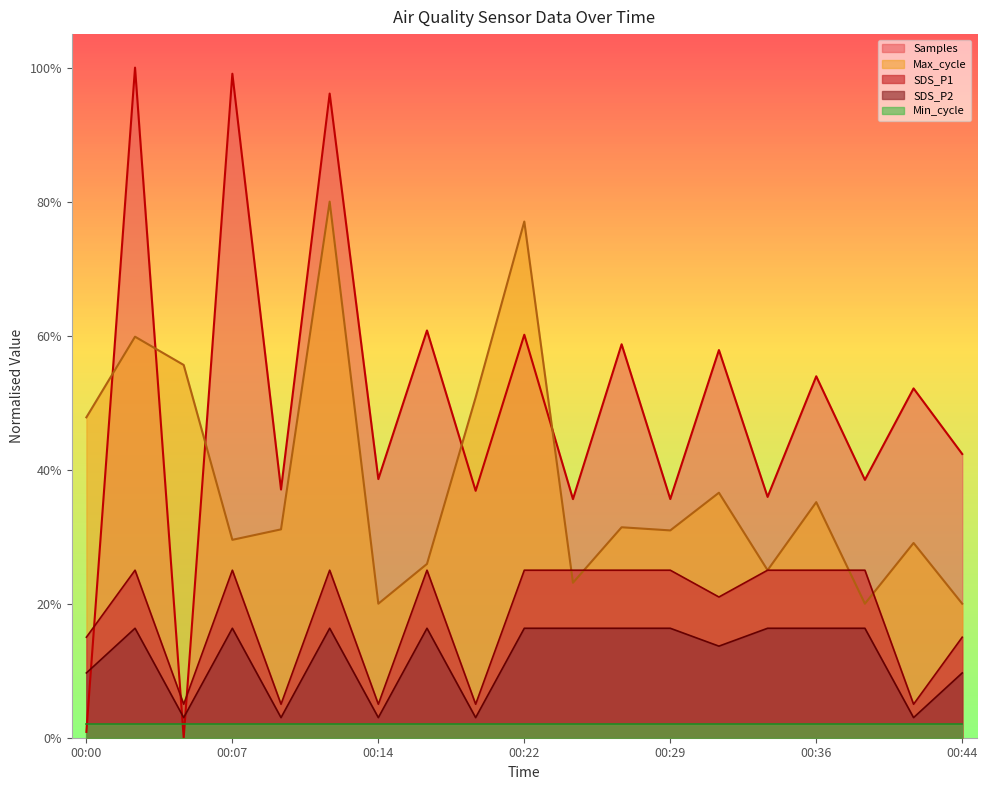

Rank the categories by SDS_P2 value from highest to lowest.

00:02, 00:07, 00:12, 00:17, 00:22, 00:24, 00:27, 00:29, 00:34, 00:36, 00:39, 00:32, 00:00, 00:44, 00:05, 00:10, 00:14, 00:19, 00:41